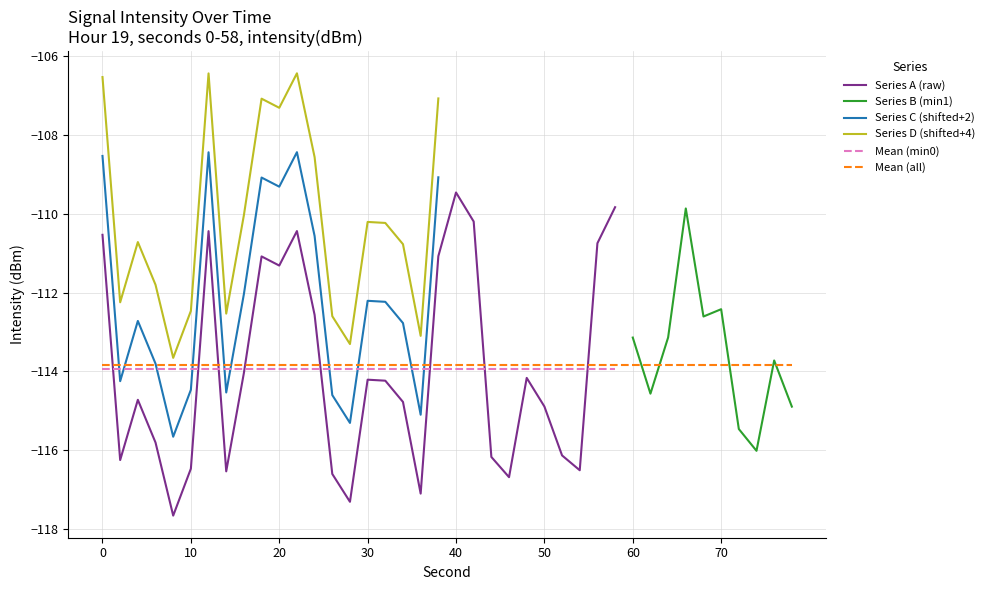

Is the value of Series A (raw) at 40 greater than the value of Mean (min0) at 30?

Yes